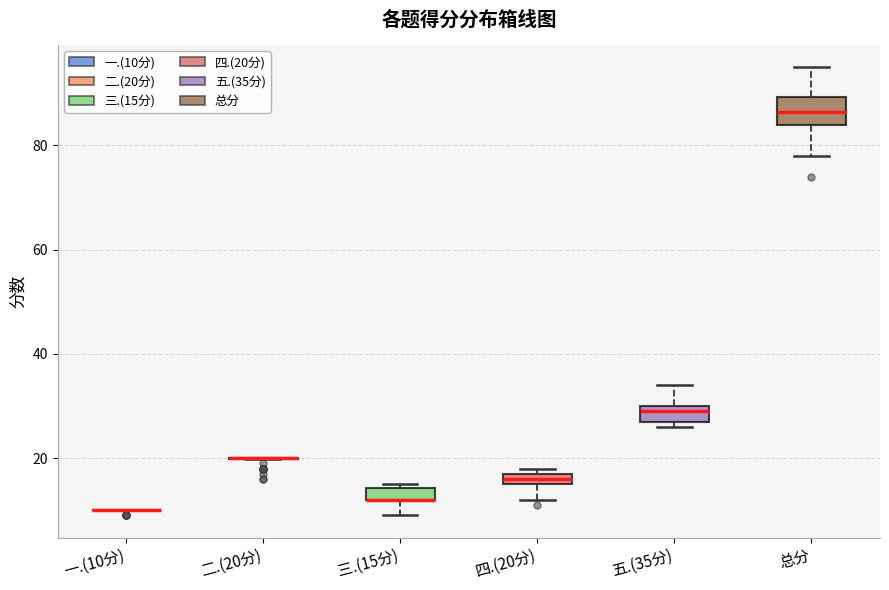

Which box is the tallest, from its lower edge to its upper edge?

总分